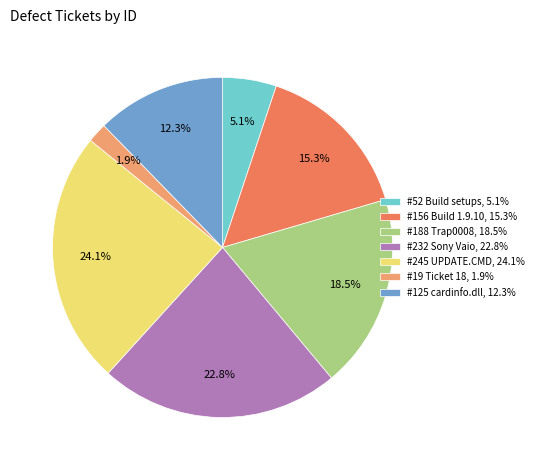

What is the ratio of the value at #232 Sony Vaio, 22.8% to the value at #245 UPDATE.CMD, 24.1%?

0.9